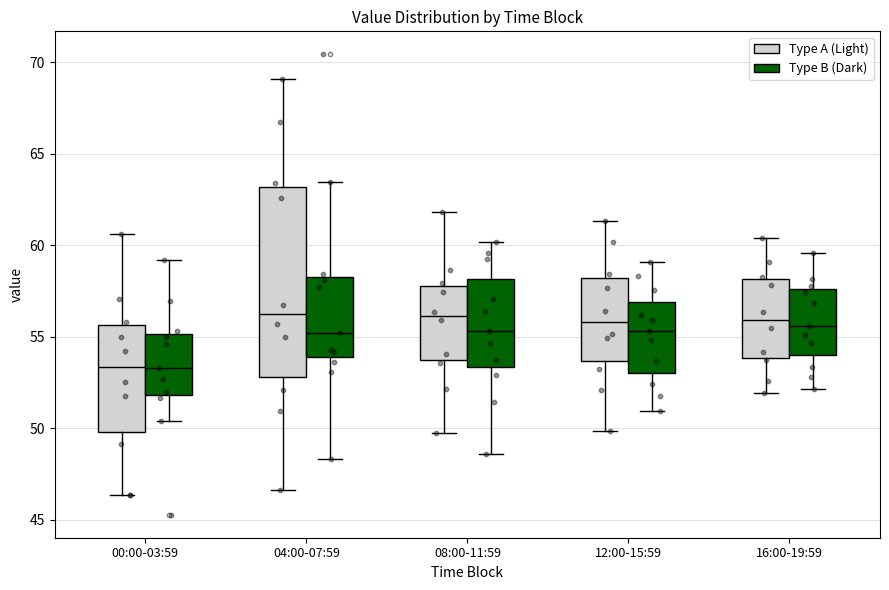

Where does the upper whisker of the box for 08:00-11:59 (Type B (Dark)) end on the y-axis? The values are not printed on the chart, so give them approximately, as read against the axis.

60.0